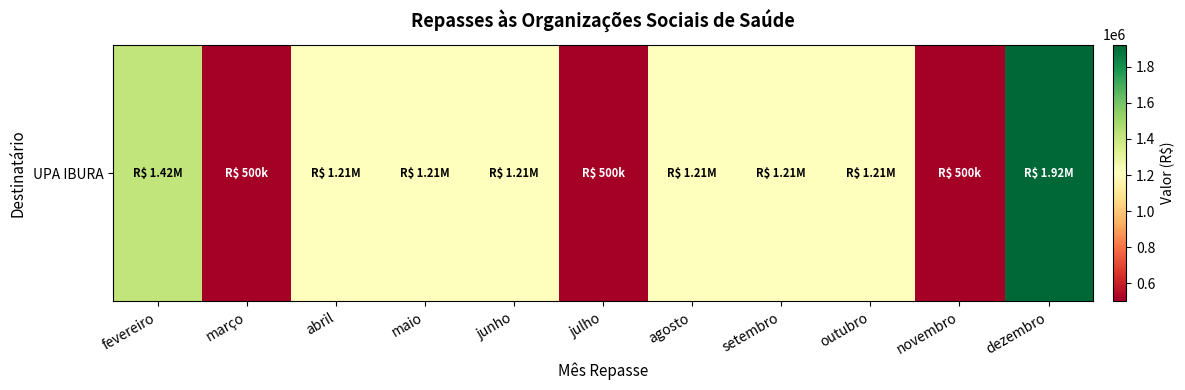

What is the approximate value at abril?

1210948.7